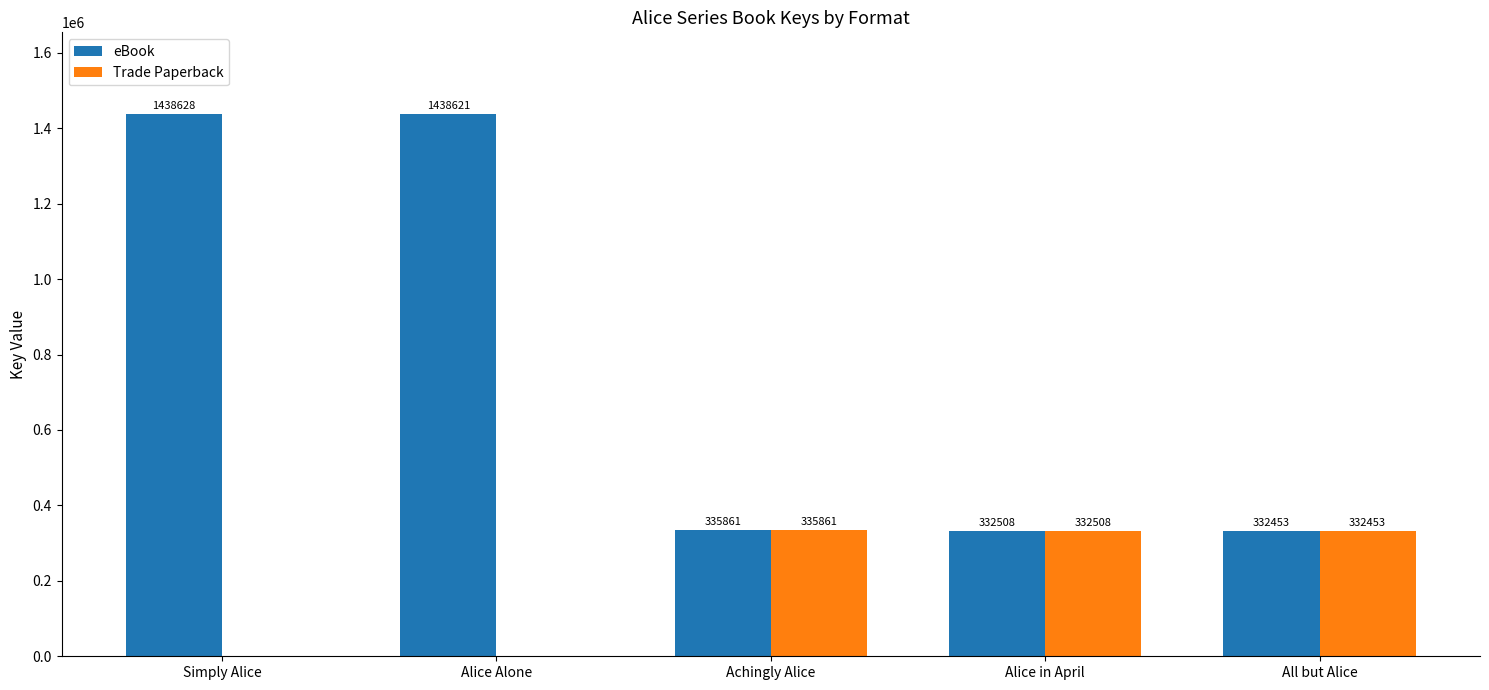

The value of eBook at Simply Alice is 1438628. True or false?

True